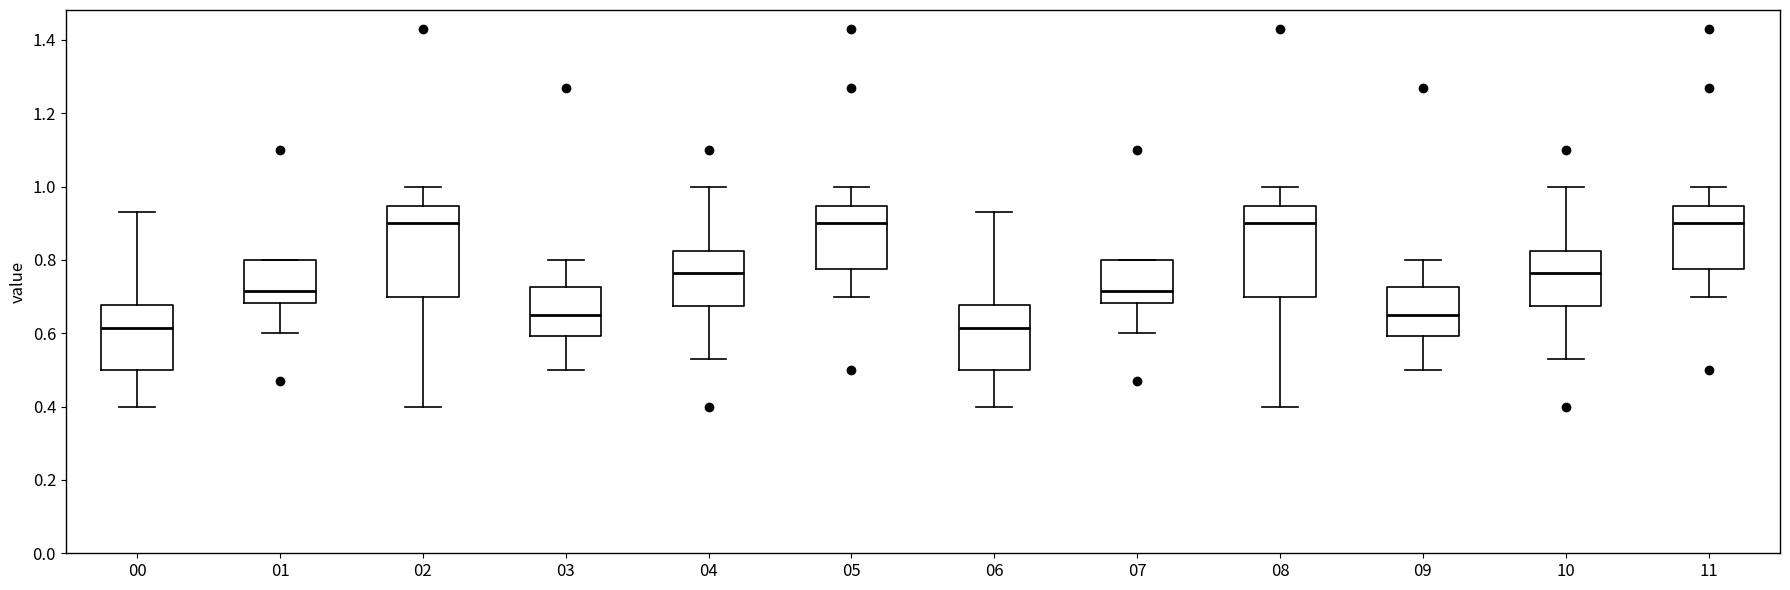

Where is the lower edge of the box at x = 09 on the y-axis? The values are not printed on the chart, so give them approximately, as read against the axis.

0.60